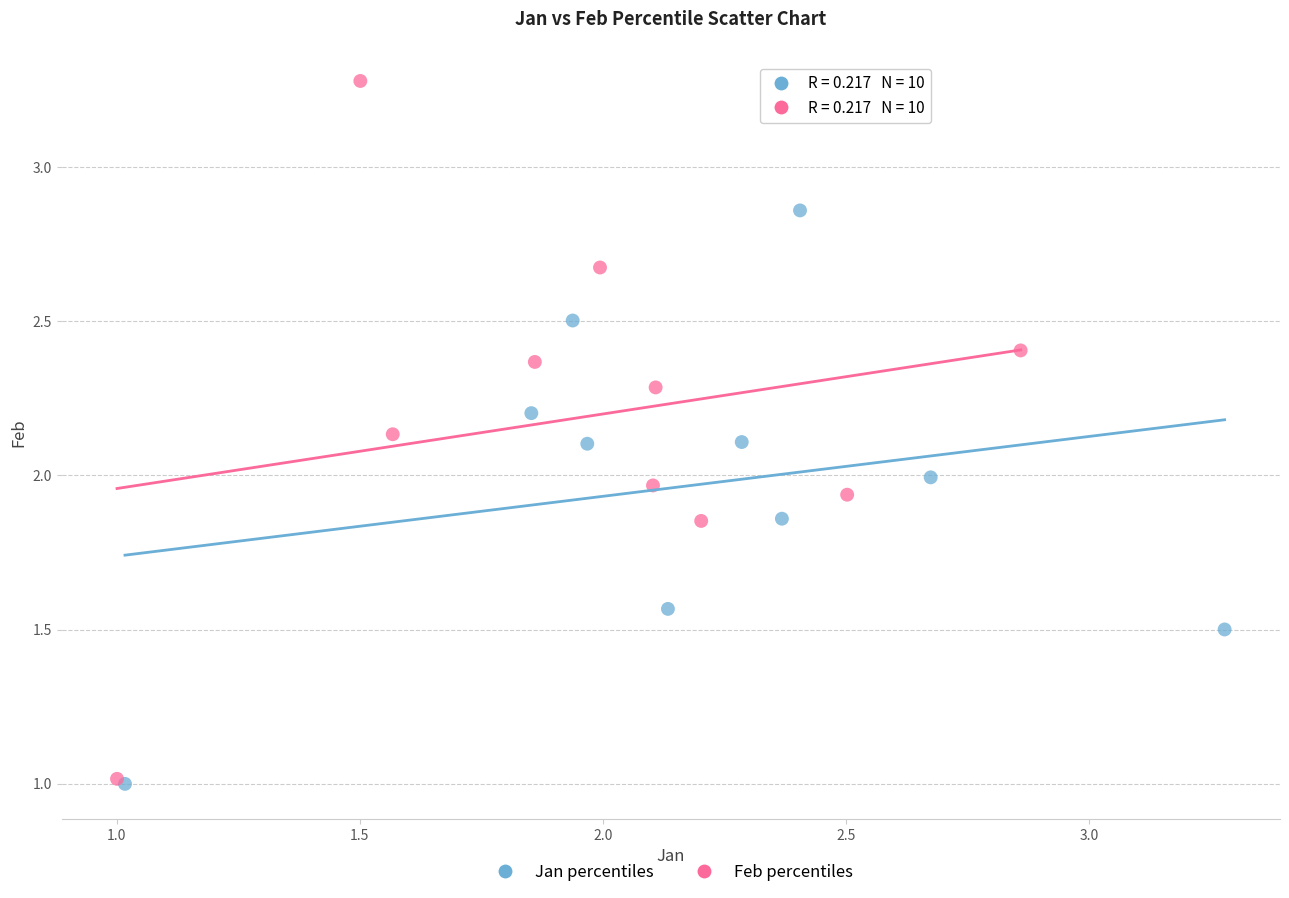

Which series has the largest Y range (max minus min)?

Feb percentiles